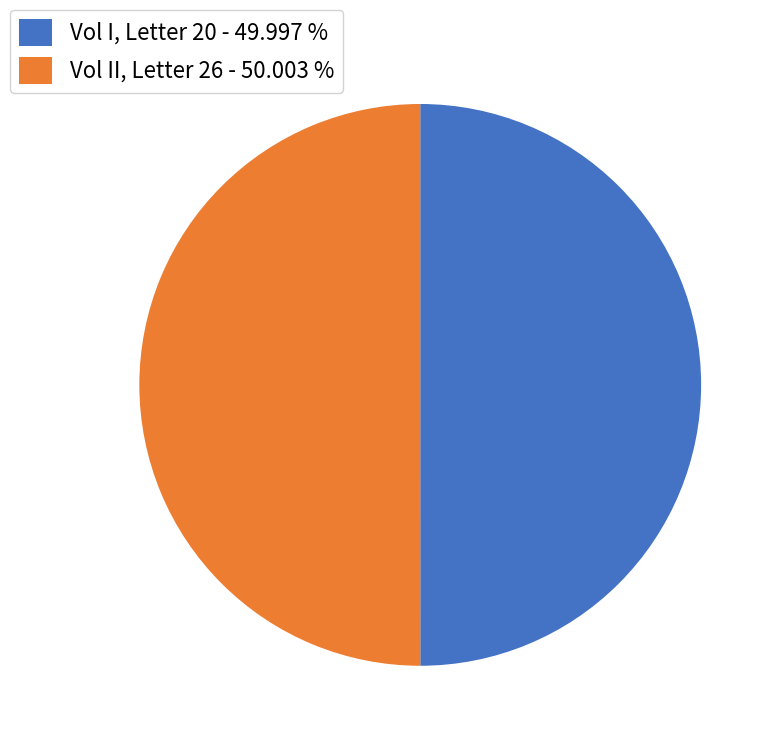

Combined, do Vol I, Letter 20 - 49.997 % and Vol II, Letter 26 - 50.003 % account for over 50%?

Yes